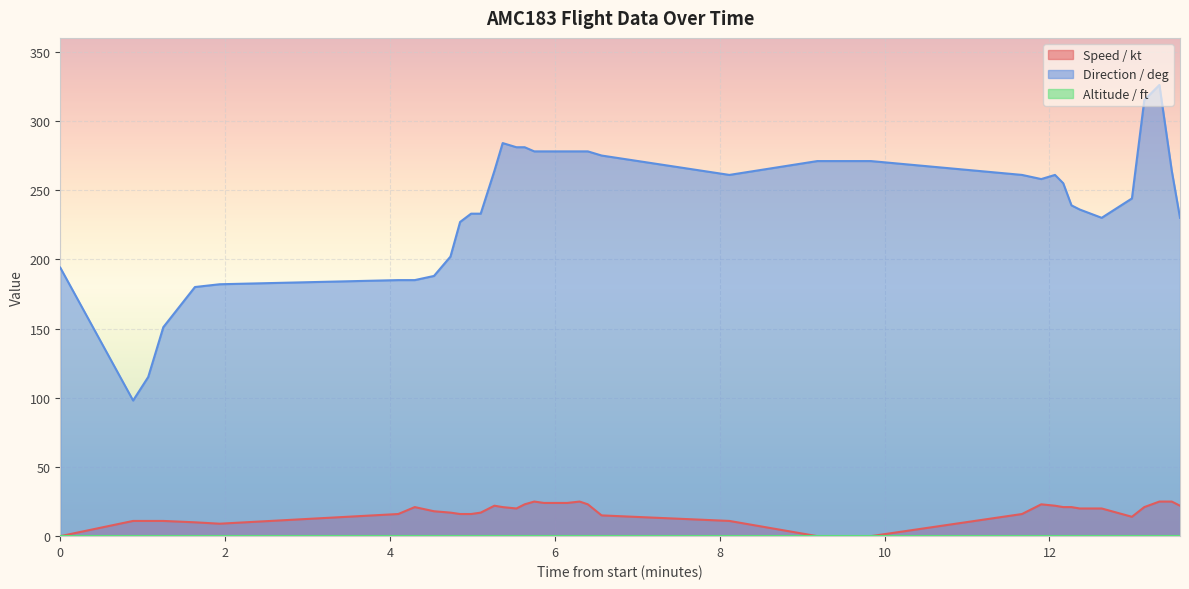

True or false: Direction / deg and Speed / kt cross at least once.

False